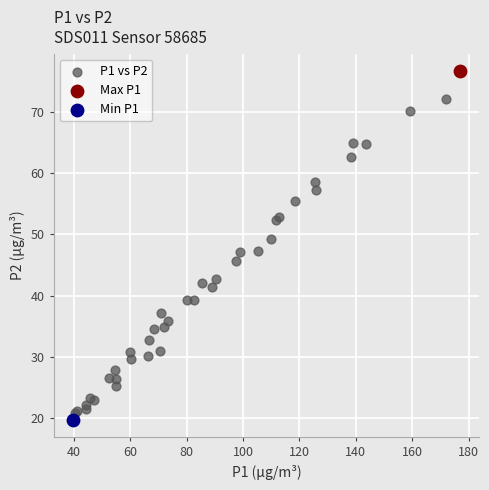

What are all the series names shown in the legend?

P1 vs P2, Max P1, Min P1